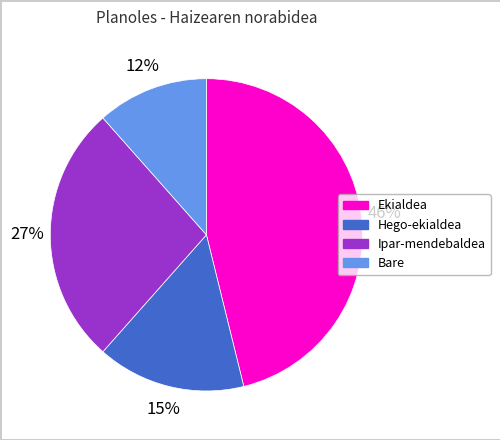

Count the number of slices in the pie.

4